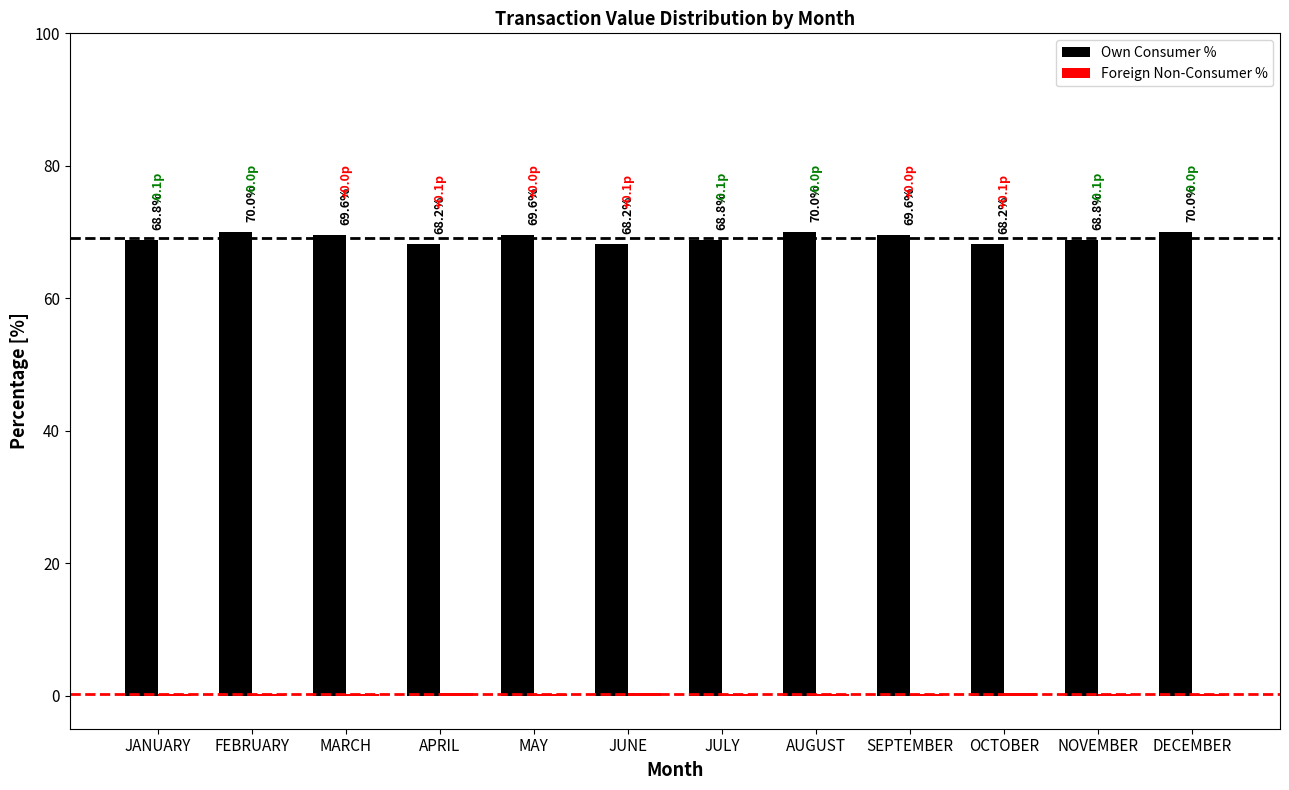

The value of Own Consumer % at JULY is 68.8. True or false?

True